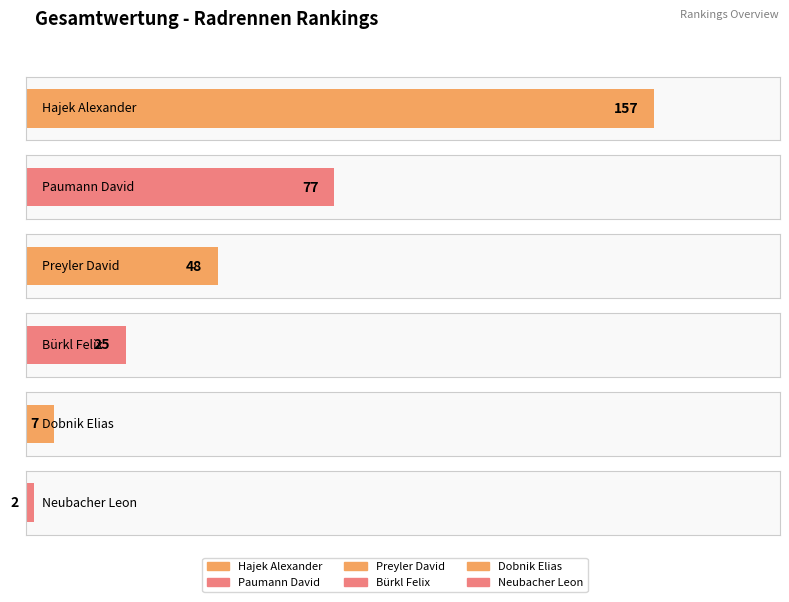

Where is the data nearest to the value 79?

Paumann David